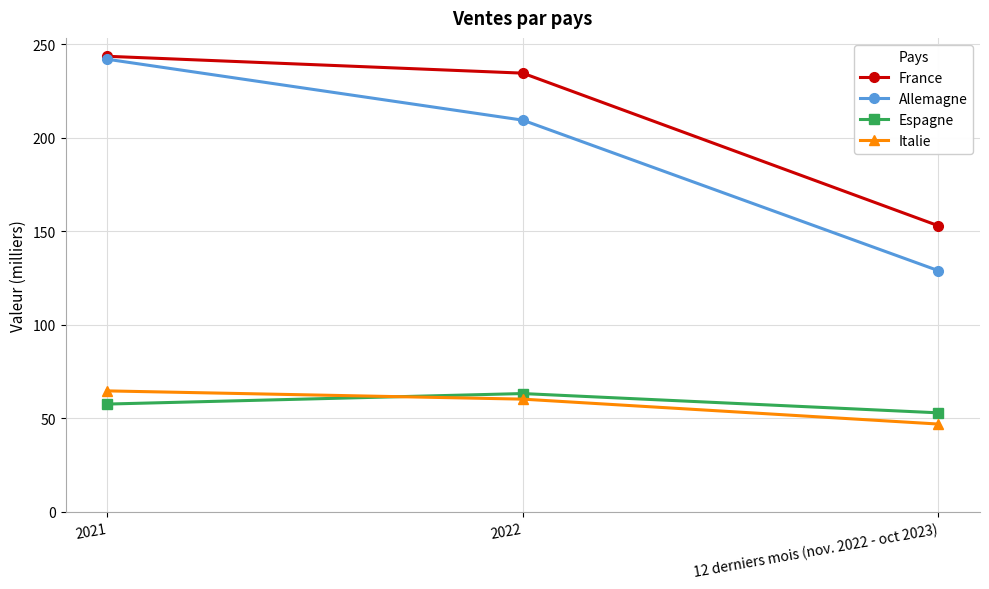

What position from the left is 2021?

1